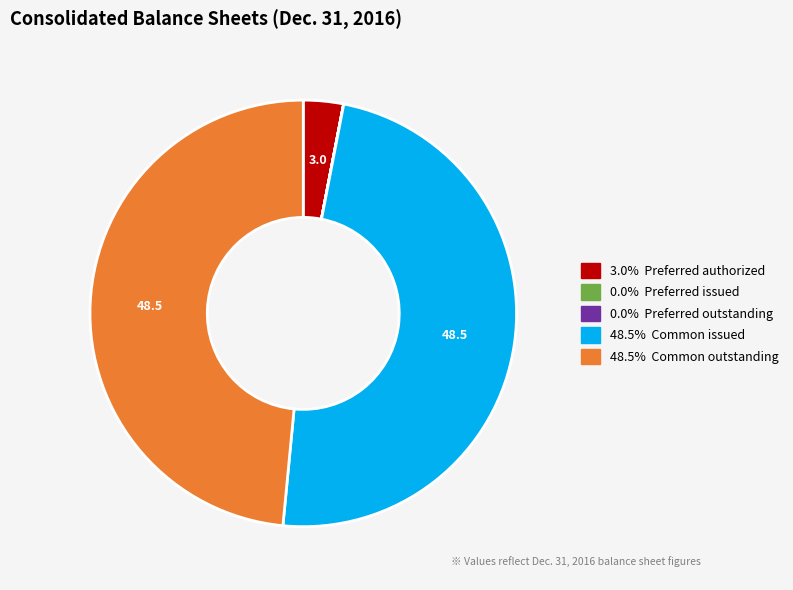

Does any single category account for the majority?

No